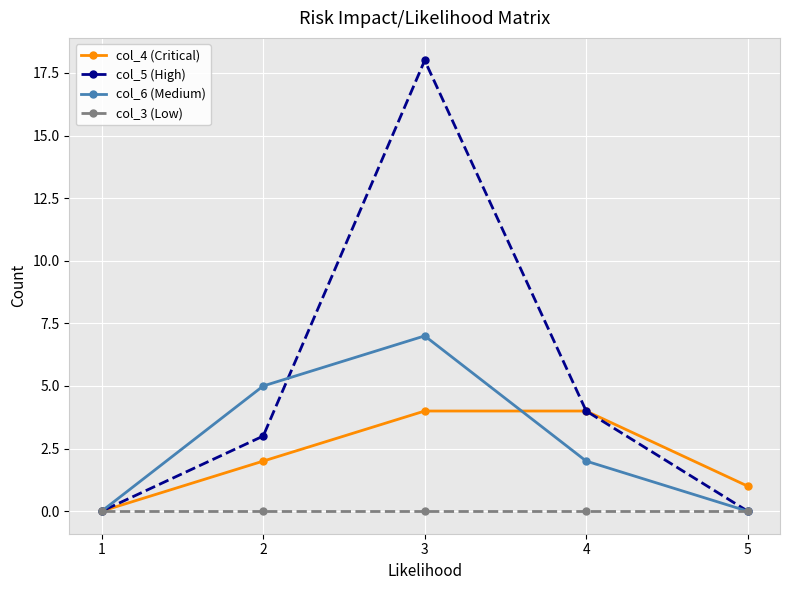

How many lines are shown in the chart?

4